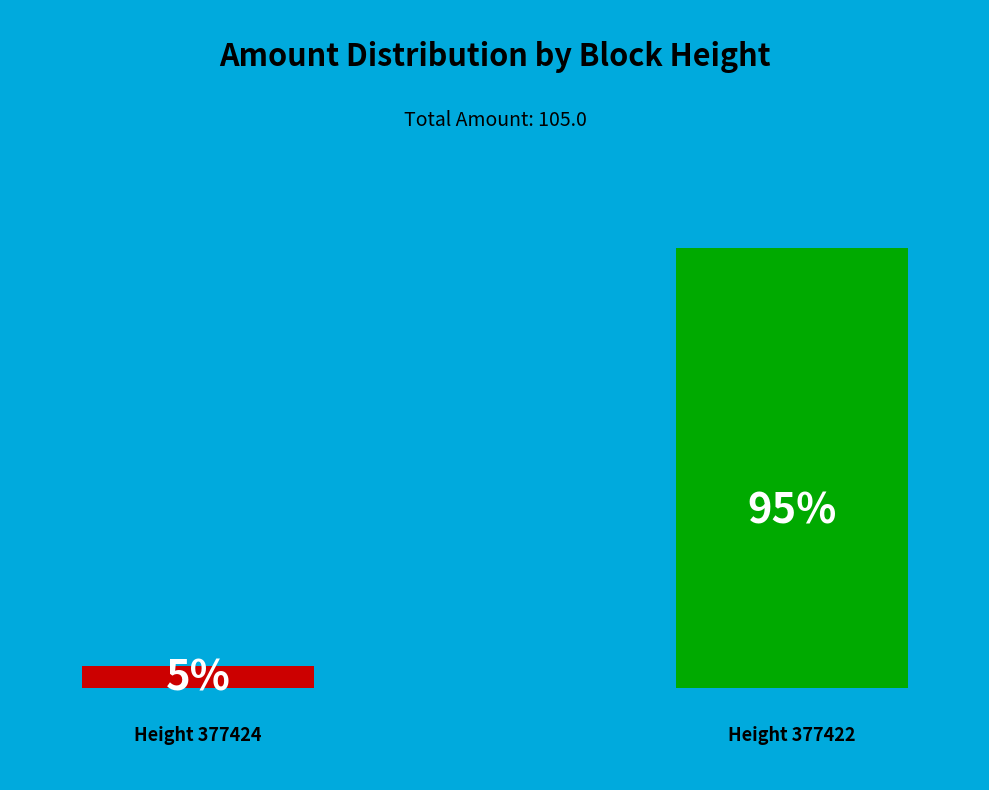

Combined, do 377422 and 377424 account for over 50%?

Yes